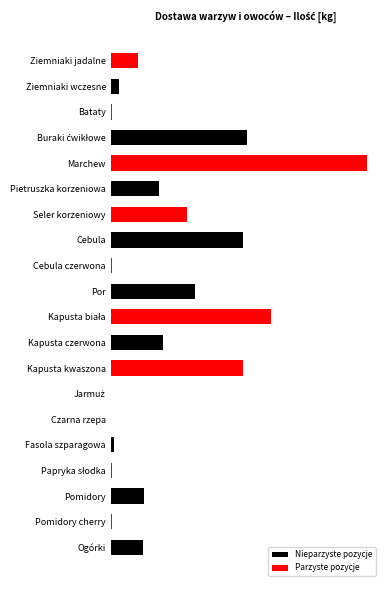

What is the greatest value displayed?

10700